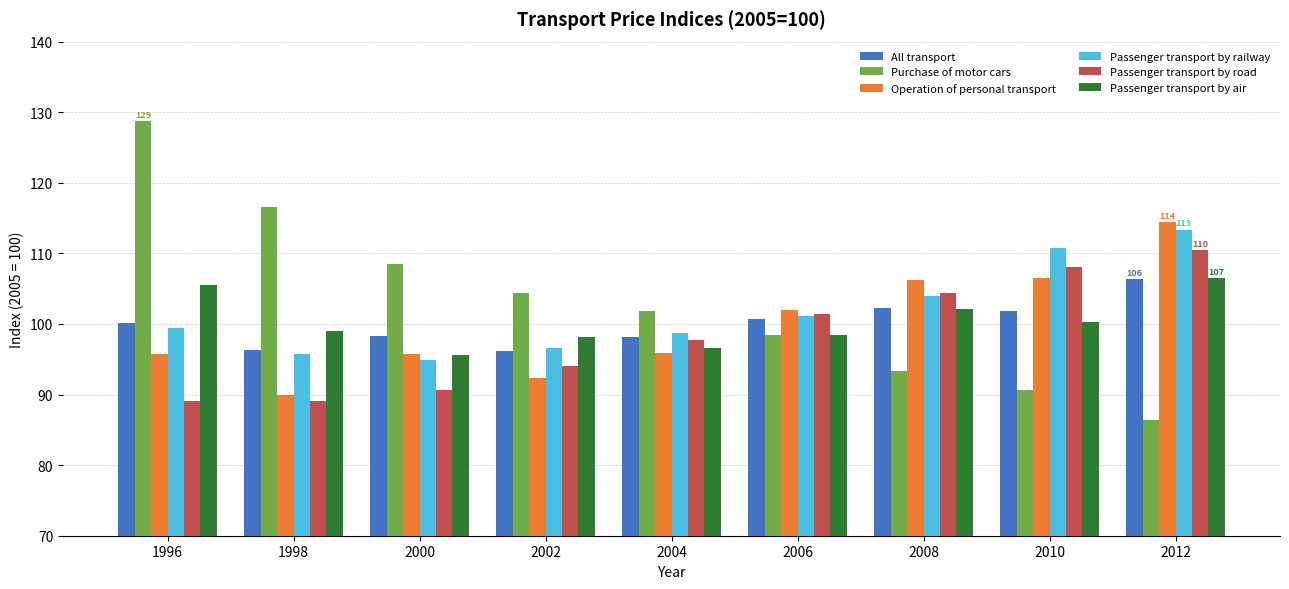

The Purchase of motor cars series shows 151.3 at 2000. True or false?

False